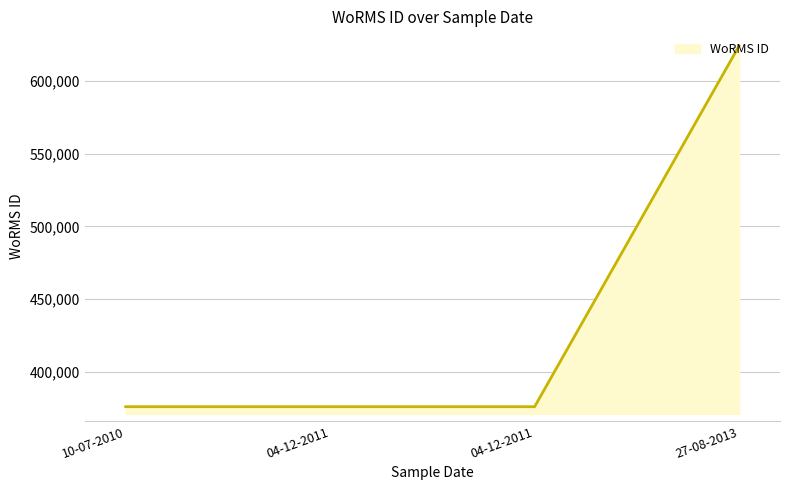

Reading left to right, what are all the values shown in this chart?

10-07-2010=375881	04-12-2011=375881	04-12-2011=375881	27-08-2013=624302